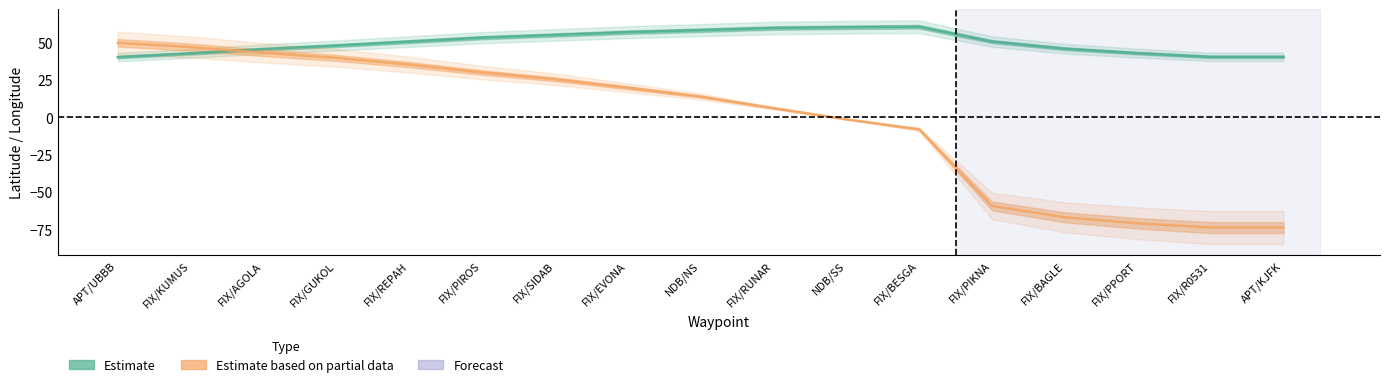

Where does the Estimate series first go above 50?

FIX/REPAH